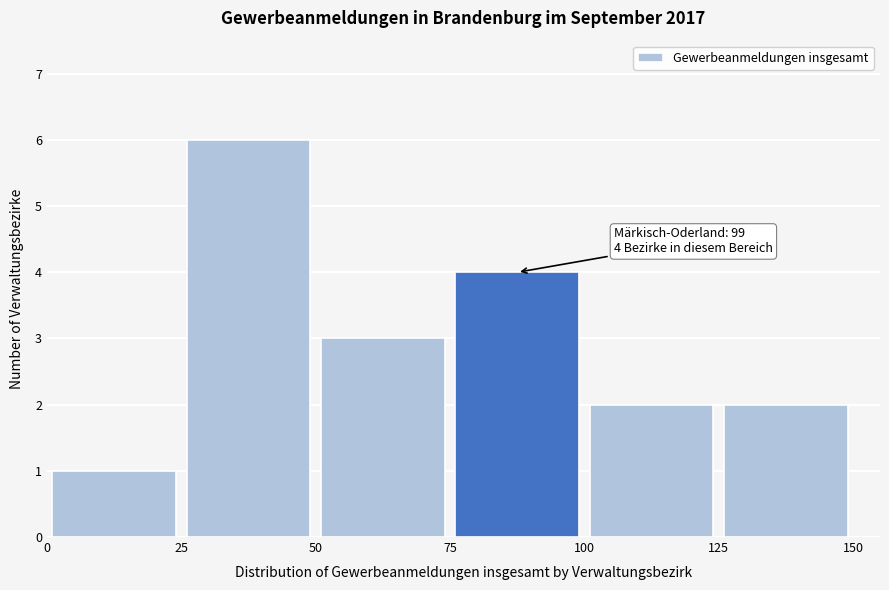

Which range on the x-axis has the tallest bar?

25 to 50